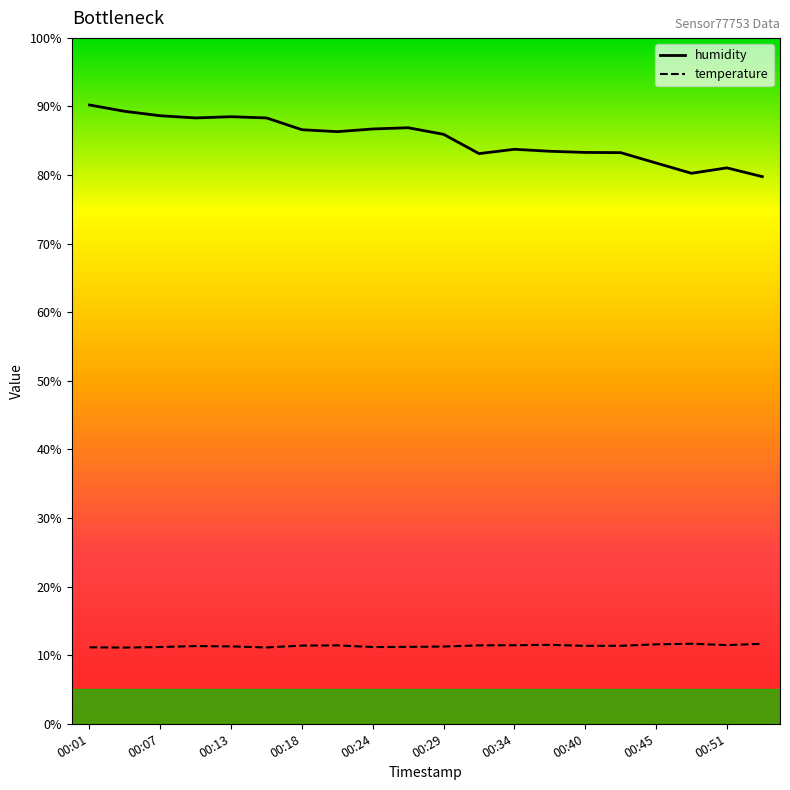

True or false: humidity and temperature cross at least once.

False